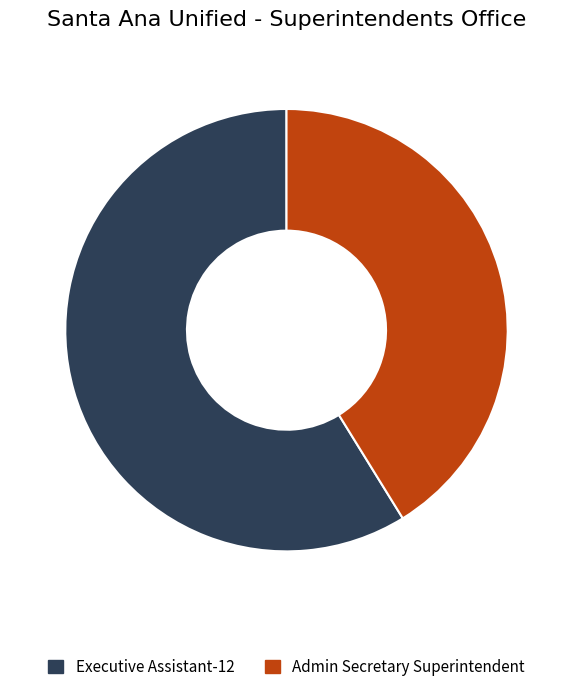

Is it true that Executive Assistant-12 is 59% of the pie?

True